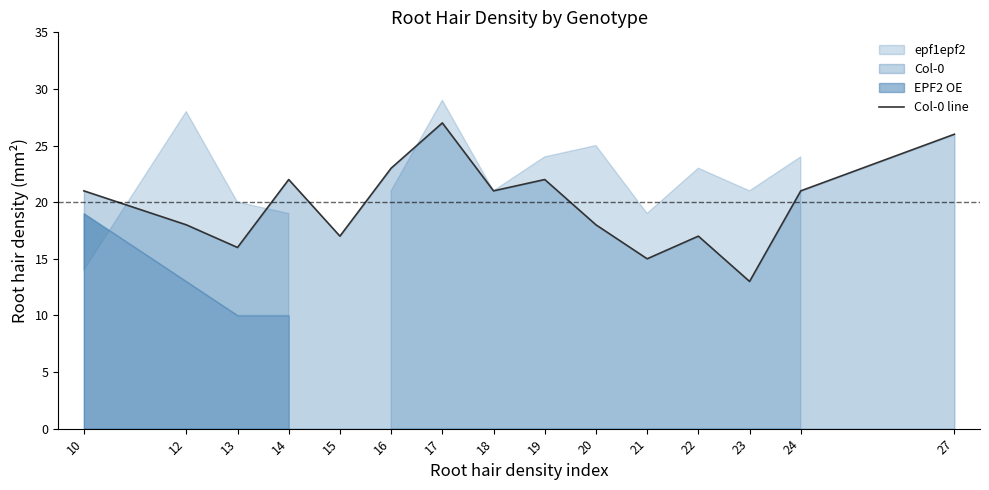

What is the sum of the values at 24 and 19?

43